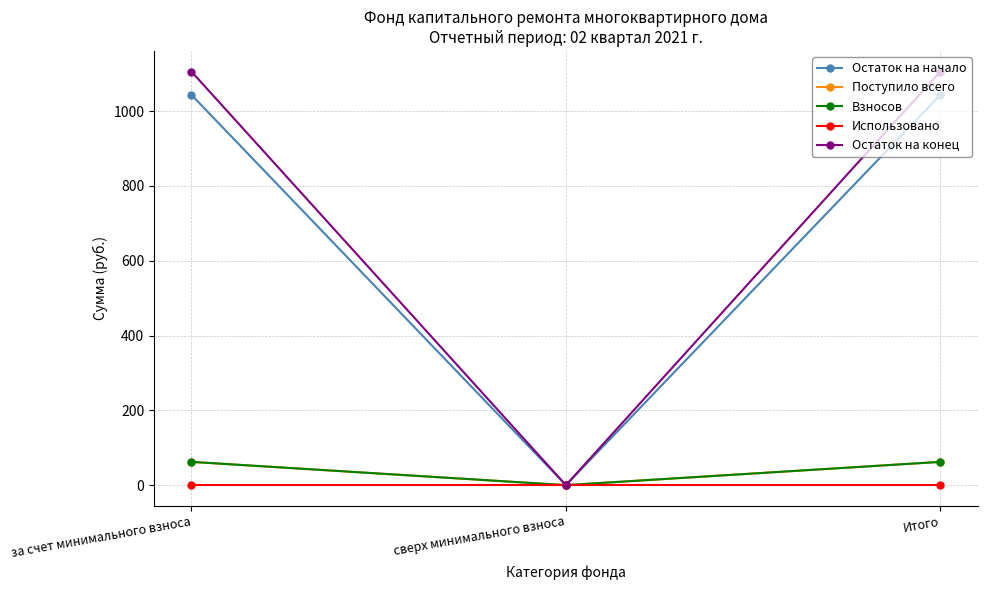

Which category has the lowest value in the Остаток на конец series?

сверх минимального взноса